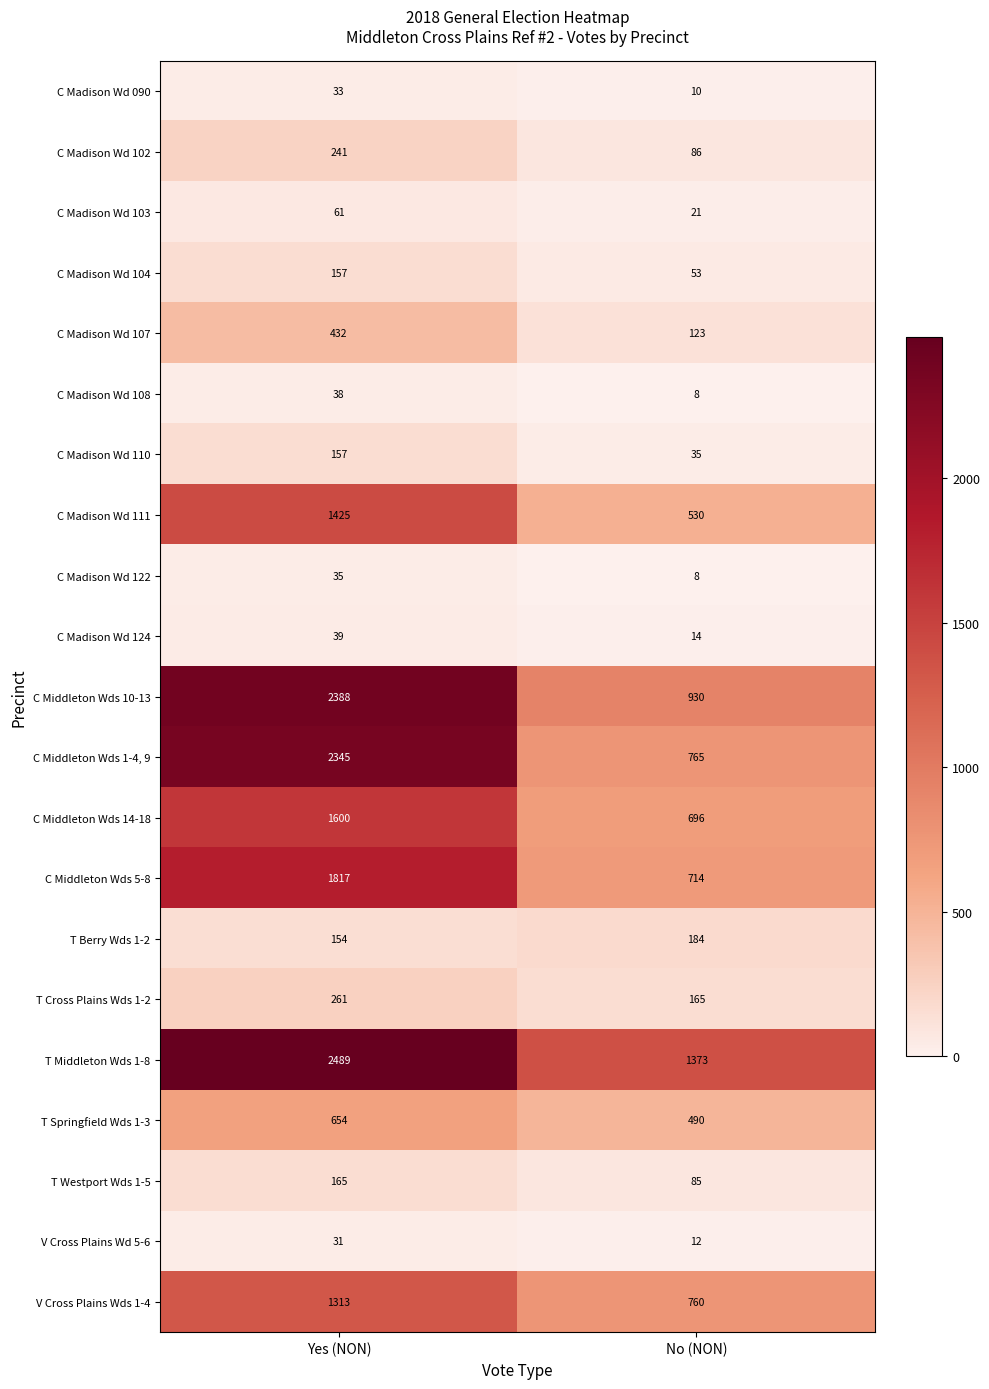

Which series has the largest range (max minus min)?

C Middleton Wds 1-4, 9